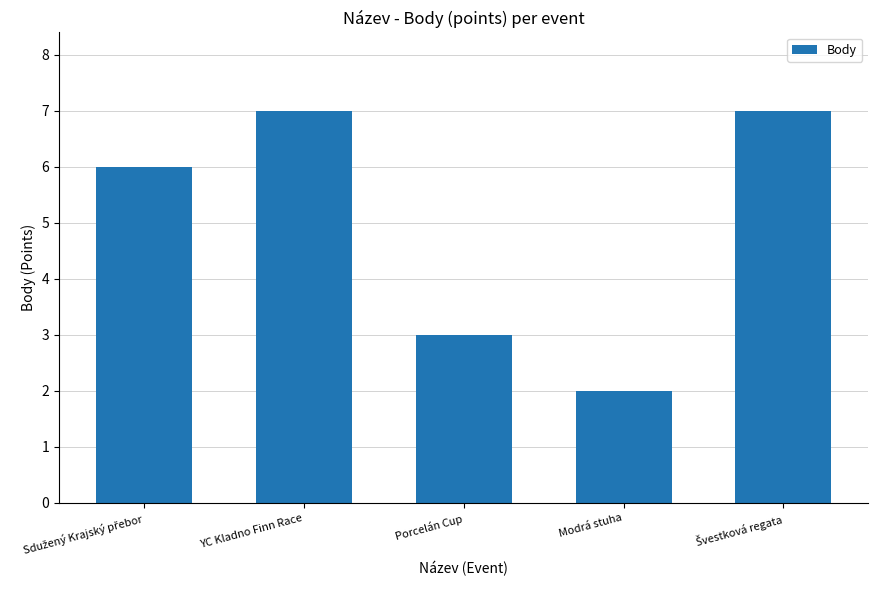

What is the difference between the maximum and minimum values?

5